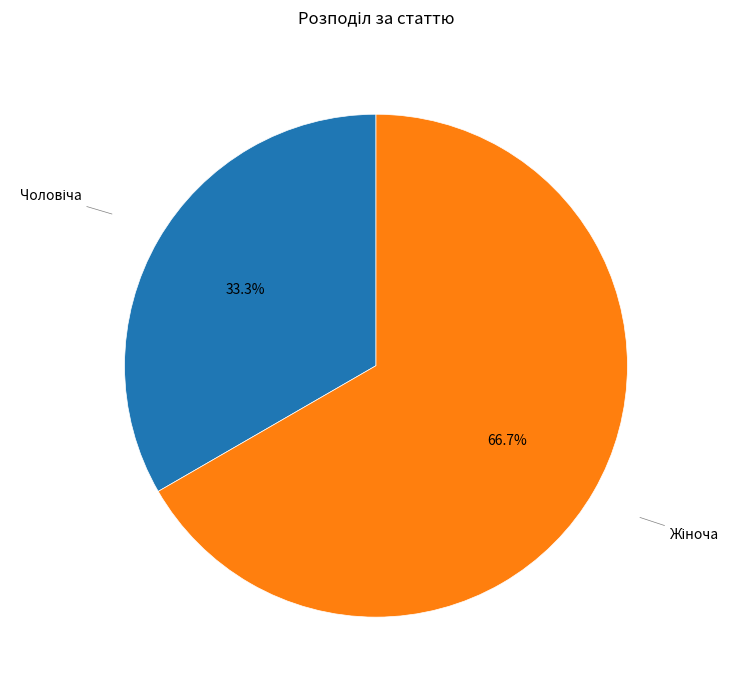

Is there any slice that represents more than half of the pie?

Yes